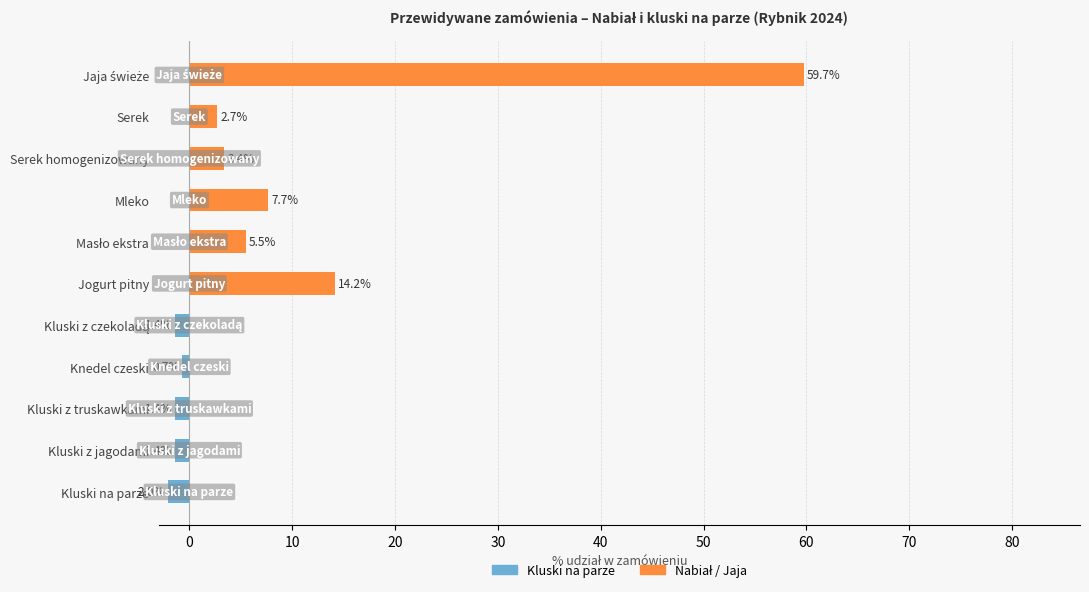

What is the difference between the maximum and minimum values in the Nabiał / Jaja series?

59.7